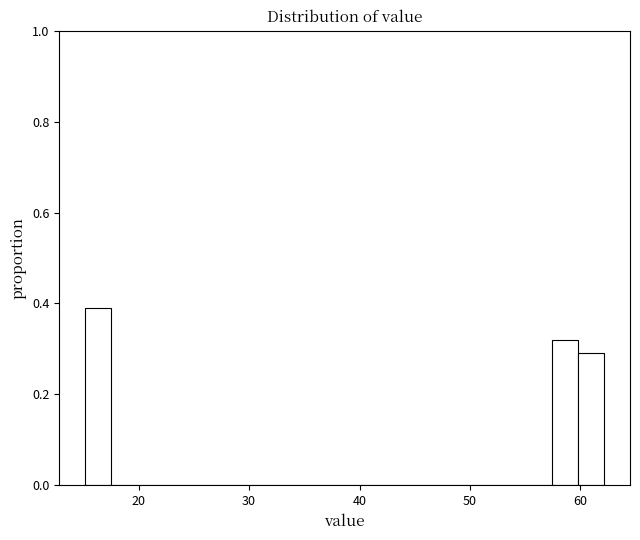

Read against the x-axis, roughly where is the centre of the tallest bar?

16